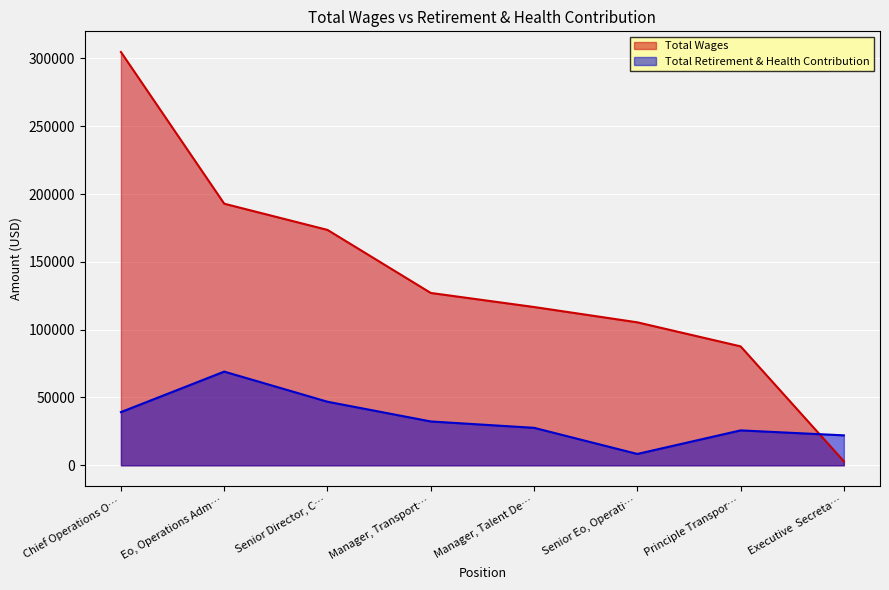

At Chief Operations O…, list the series in order from largest to smallest.

Total Wages, Total Retirement & Health Contribution